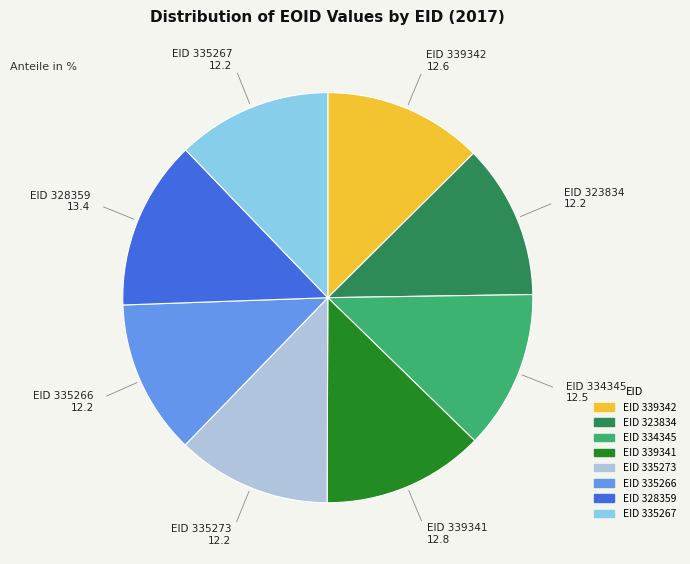

How many slices are in this pie chart?

8